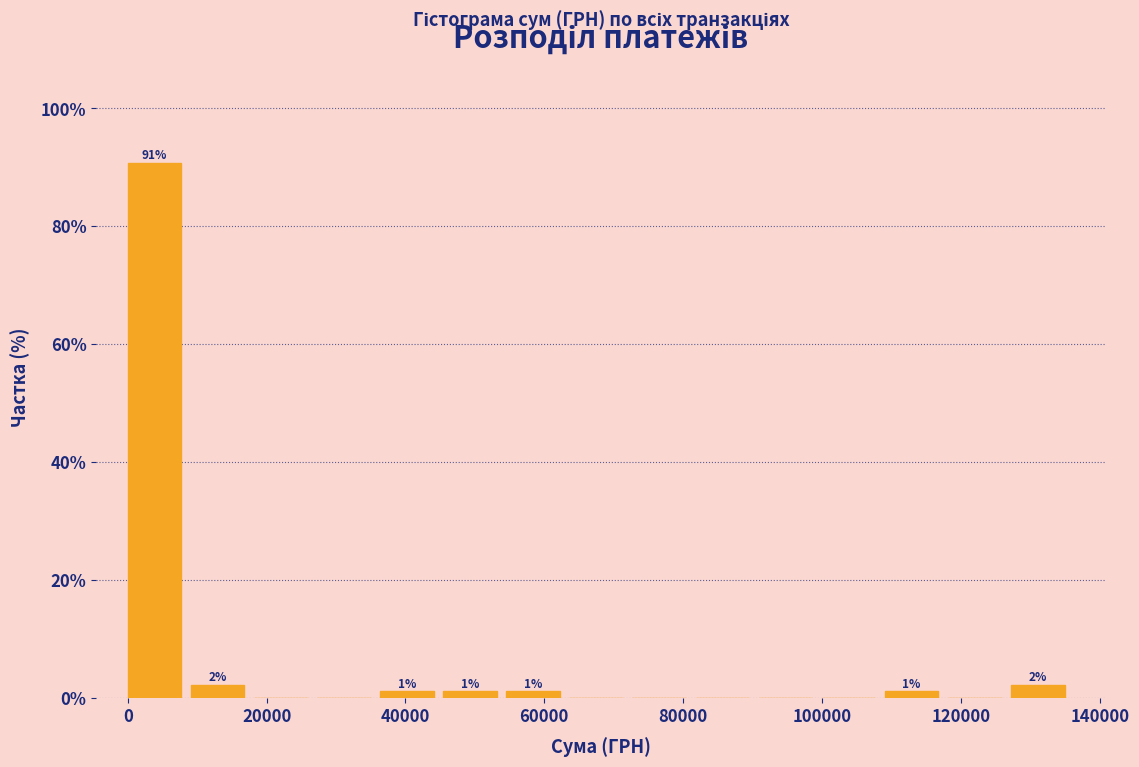

Over which range of the x-axis is the bar tallest?

0 to 10000